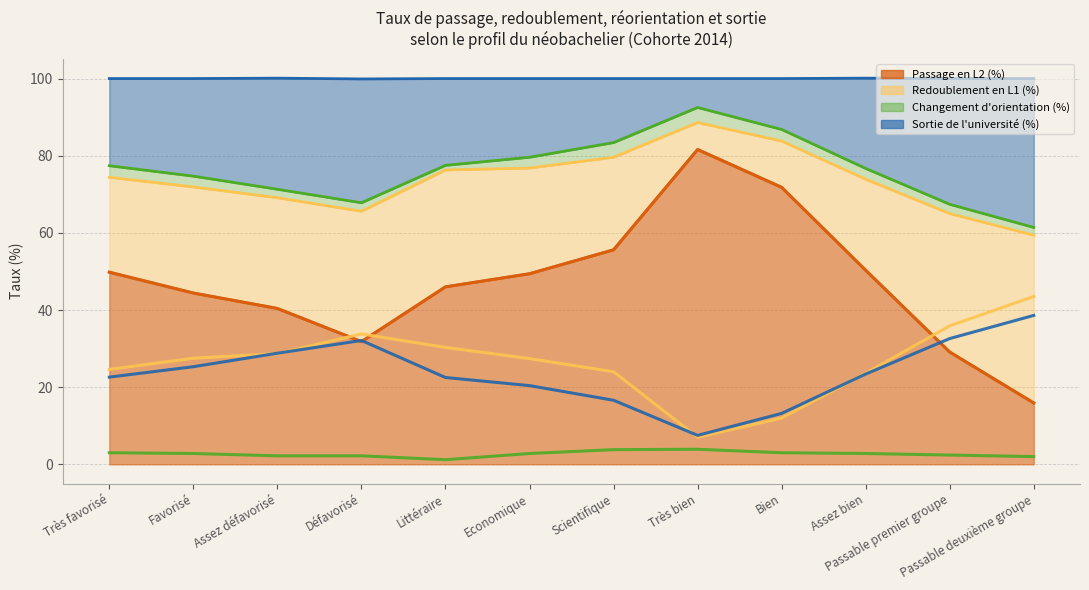

At which category does Changement d'orientation (%) (ligne) reach its first local valley?

Littéraire